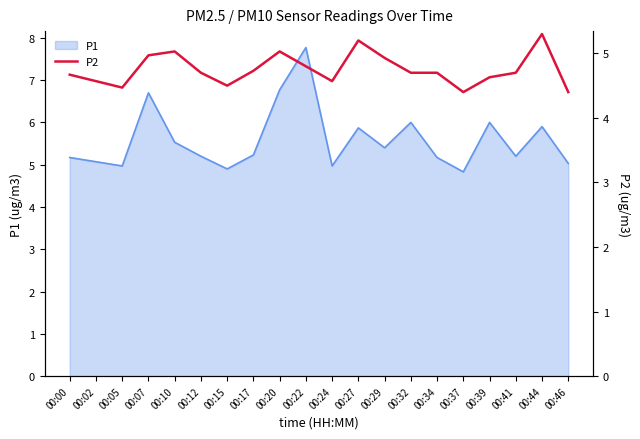

True or false: P1 has a value of 8.0 at 00:44.

False